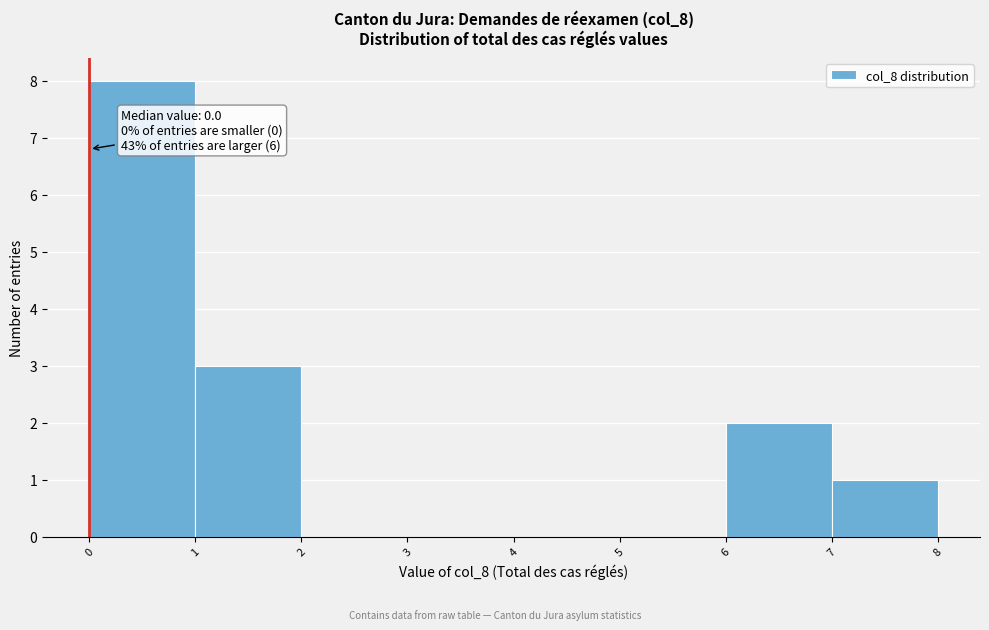

Over which range of the x-axis is the bar tallest?

0 to 1